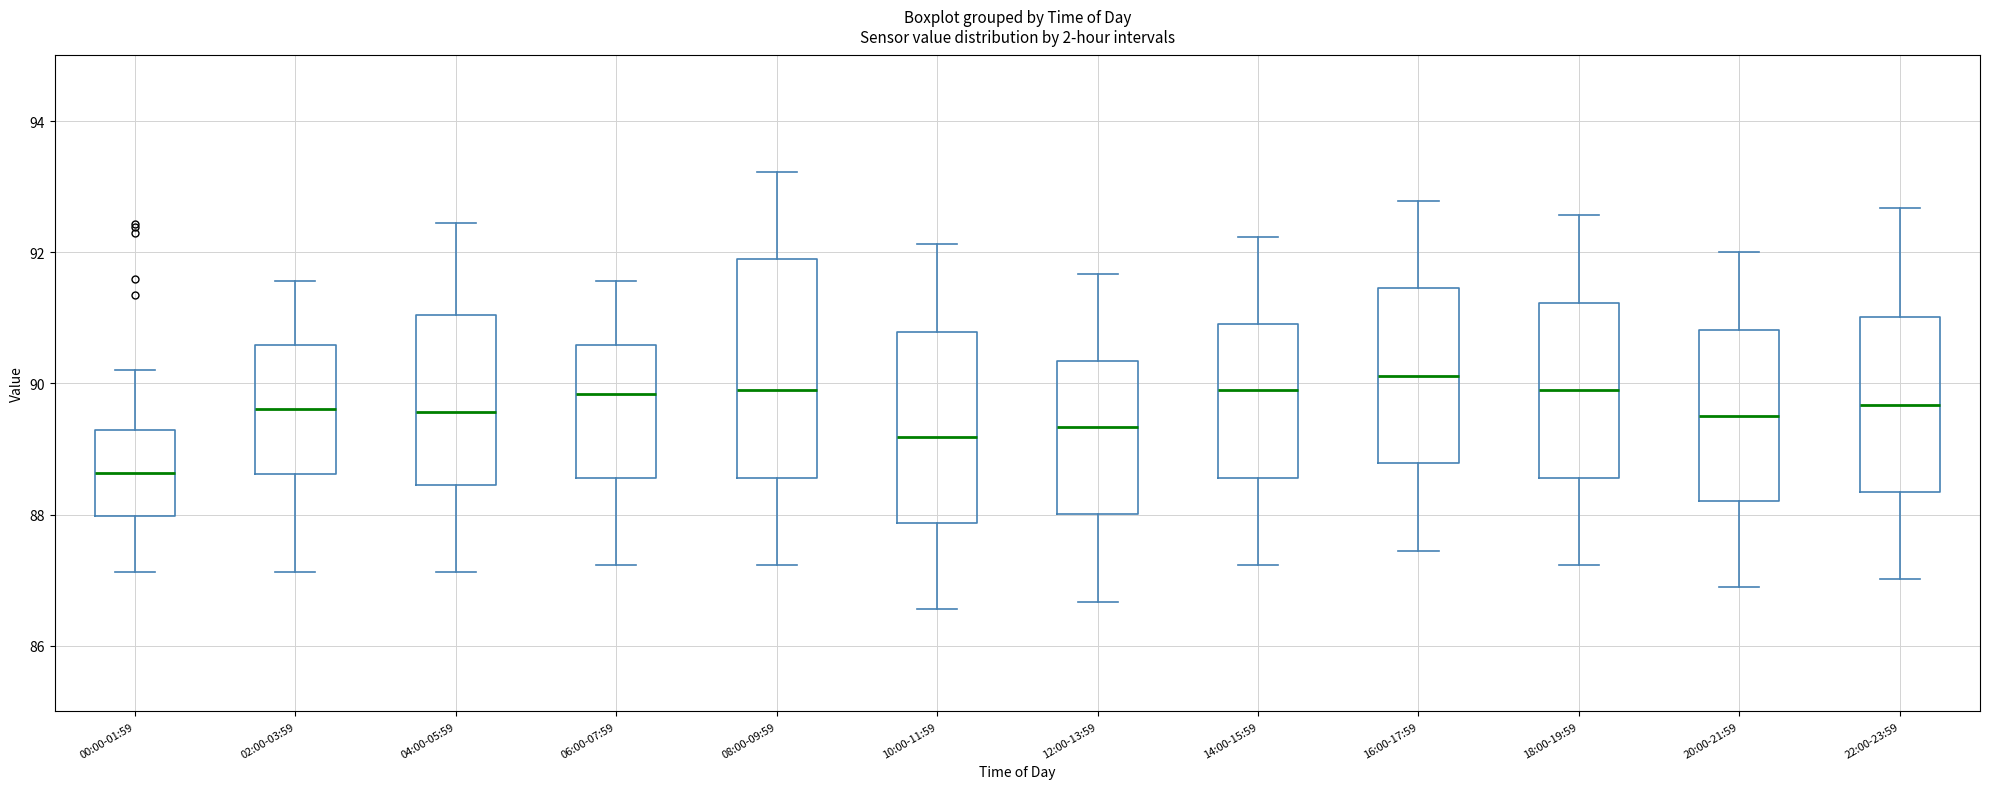

Reading left to right, read every box against the y-axis: the position of its median line, the range the box covers, and the ends of its whiskers. The values are not printed on the chart, so give them approximately, as read against the axis.

00:00-01:59: median 88.6, box 88.0 to 89.2, whiskers 87.2 to 90.2
02:00-03:59: median 89.6, box 88.6 to 90.6, whiskers 87.2 to 91.6
04:00-05:59: median 89.6, box 88.4 to 91.0, whiskers 87.2 to 92.4
06:00-07:59: median 89.8, box 88.6 to 90.6, whiskers 87.2 to 91.6
08:00-09:59: median 89.8, box 88.6 to 91.8, whiskers 87.2 to 93.2
10:00-11:59: median 89.2, box 87.8 to 90.8, whiskers 86.6 to 92.2
12:00-13:59: median 89.4, box 88.0 to 90.4, whiskers 86.6 to 91.6
14:00-15:59: median 90.0, box 88.6 to 91.0, whiskers 87.2 to 92.2
16:00-17:59: median 90.2, box 88.8 to 91.4, whiskers 87.4 to 92.8
18:00-19:59: median 90.0, box 88.6 to 91.2, whiskers 87.2 to 92.6
20:00-21:59: median 89.6, box 88.2 to 90.8, whiskers 86.8 to 92.0
22:00-23:59: median 89.6, box 88.4 to 91.0, whiskers 87.0 to 92.6